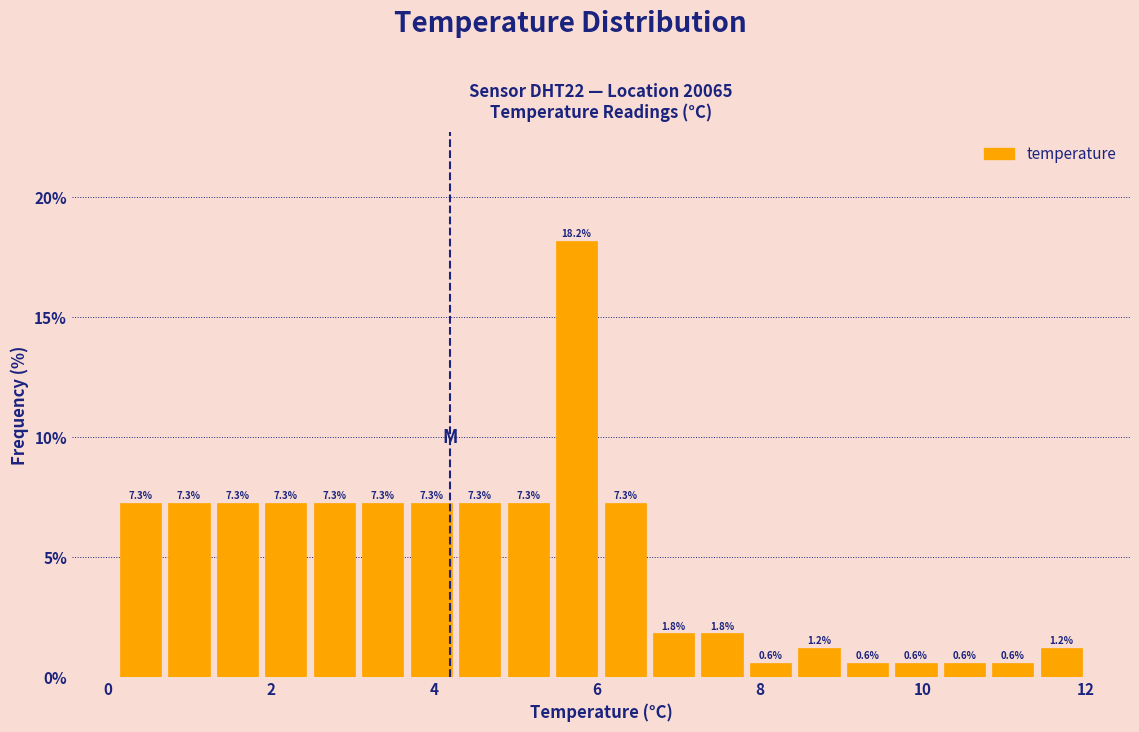

Around what value on the x-axis is the tallest bar? Give the approximate position of its centre, as read against the axis.

5.8